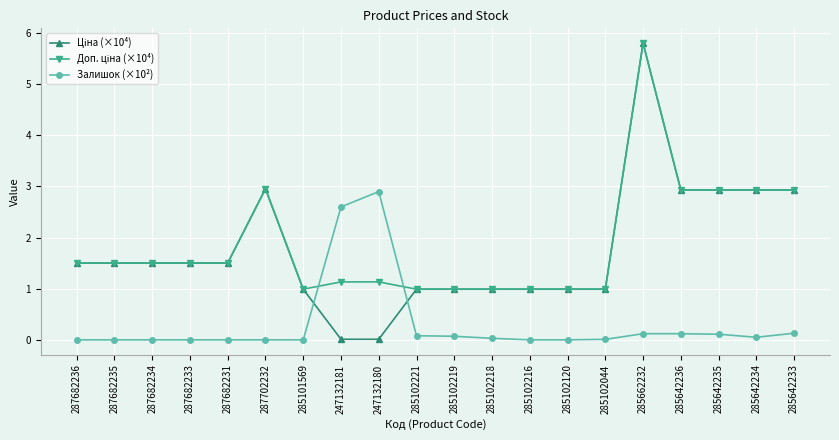

Does the chart display data point markers on the line(s)?

Yes